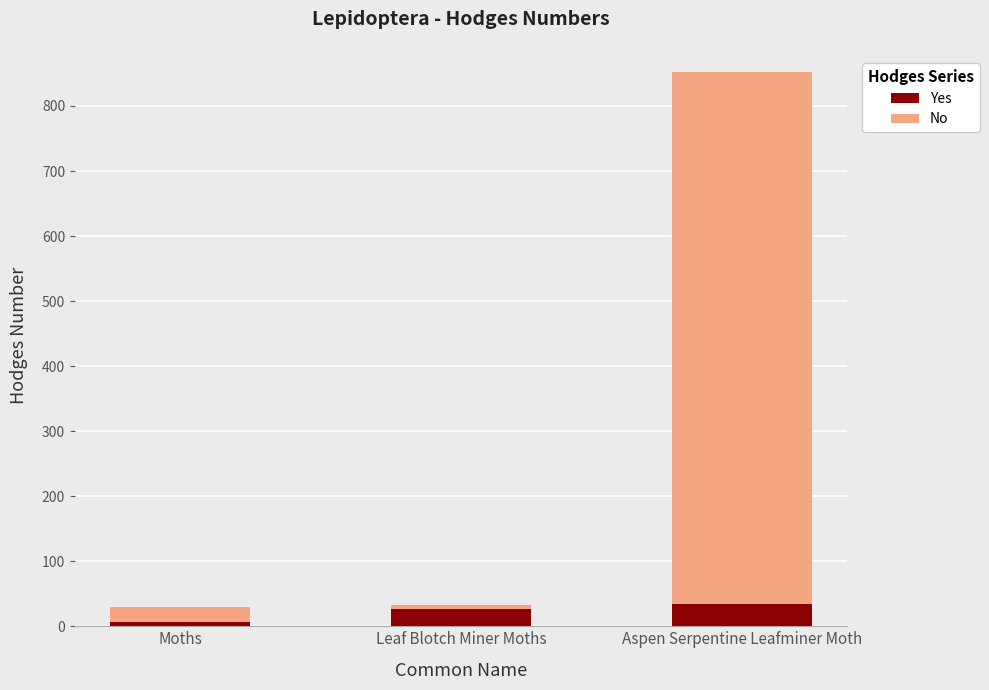

What is the average value of the Yes series?

22.6